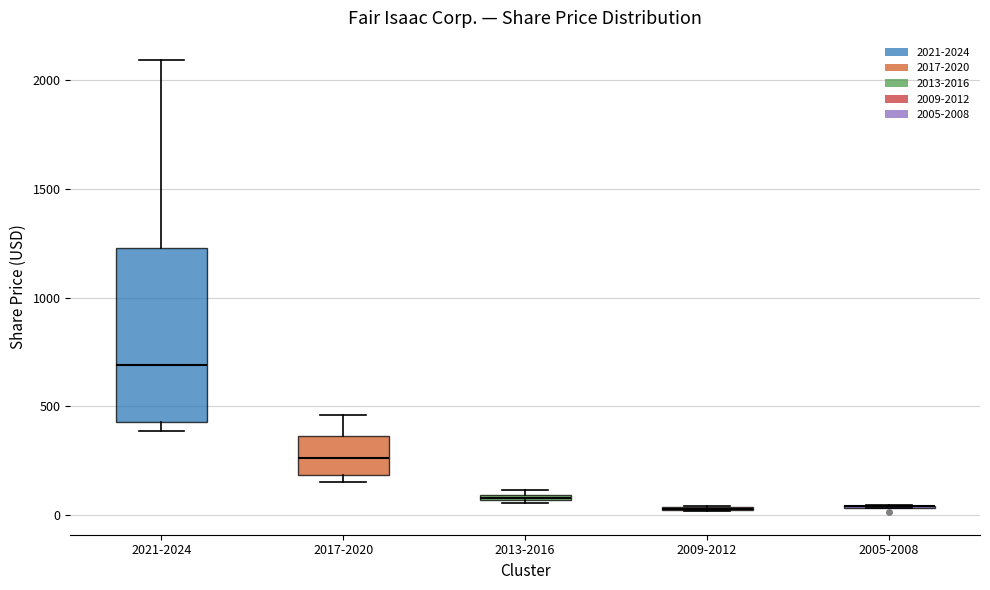

Where does the median line of the box for 2021-2024 sit on the y-axis? The values are not printed on the chart, so give them approximately, as read against the axis.

700